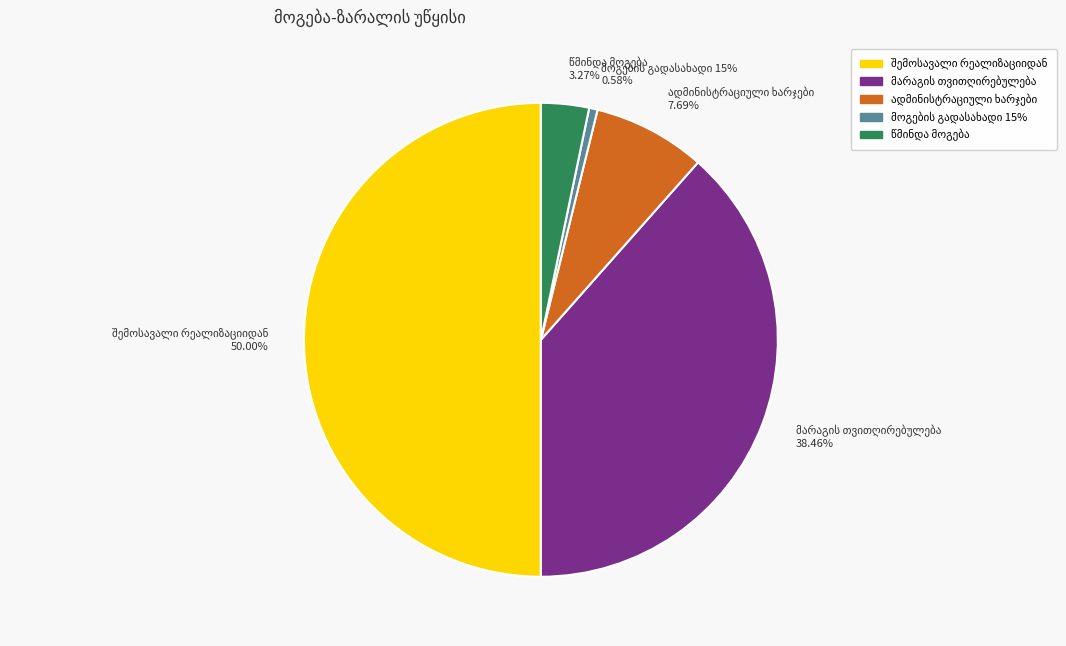

What is the largest slice in the pie chart?

შემოსავალი რეალიზაციიდან